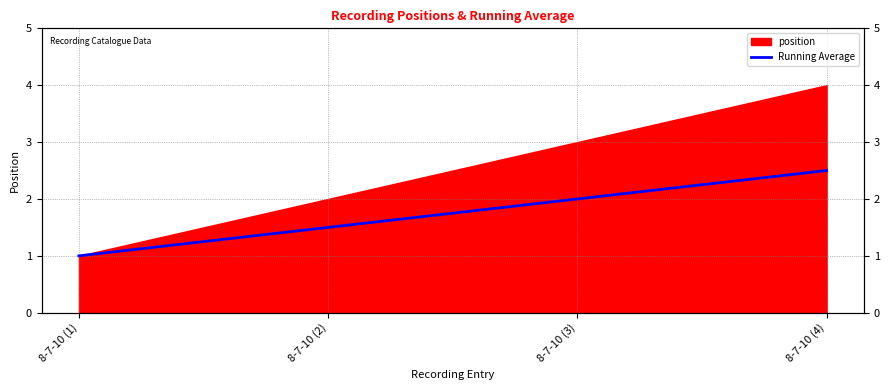

What is the minimum value shown in the chart?

1.0